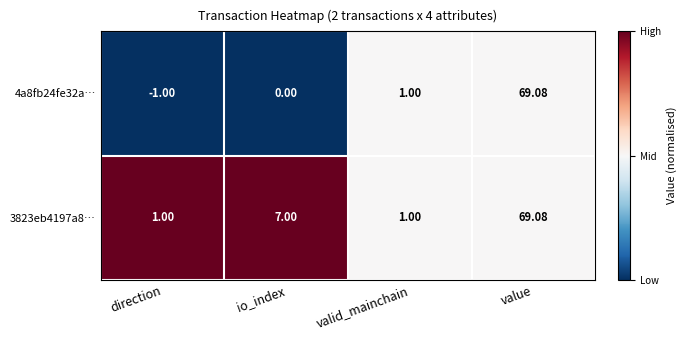

At which label is 4a8fb24fe32a… closest to 34?

valid_mainchain